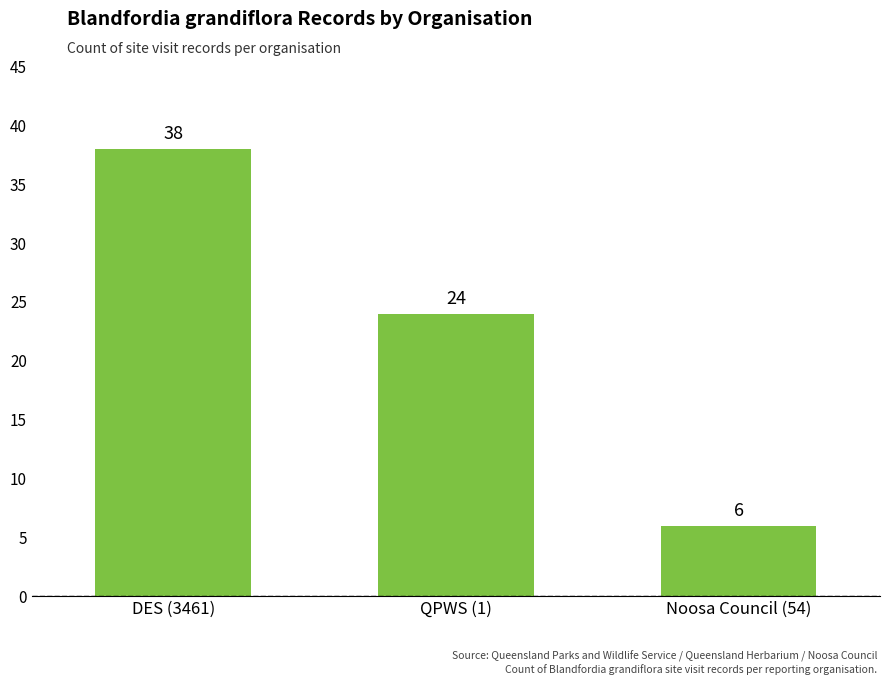

How many series are shown in this chart?

1